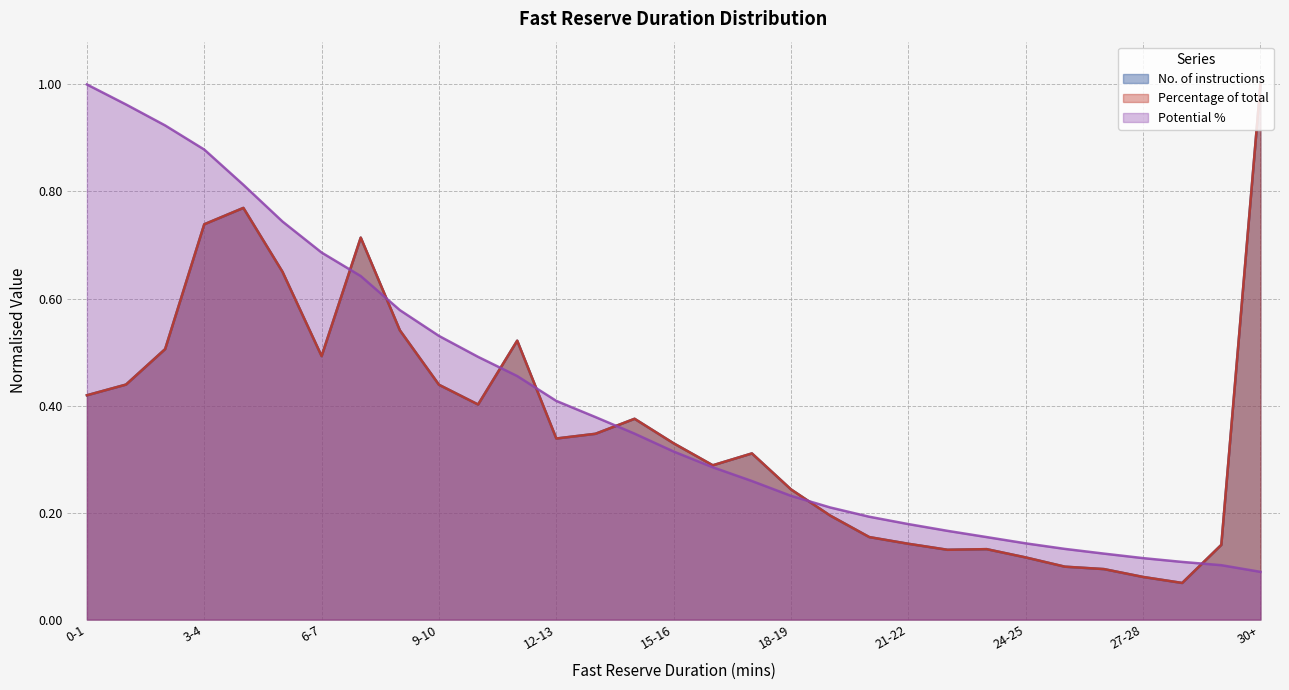

The value of No. of instructions at 17-18 is 0.3. True or false?

True